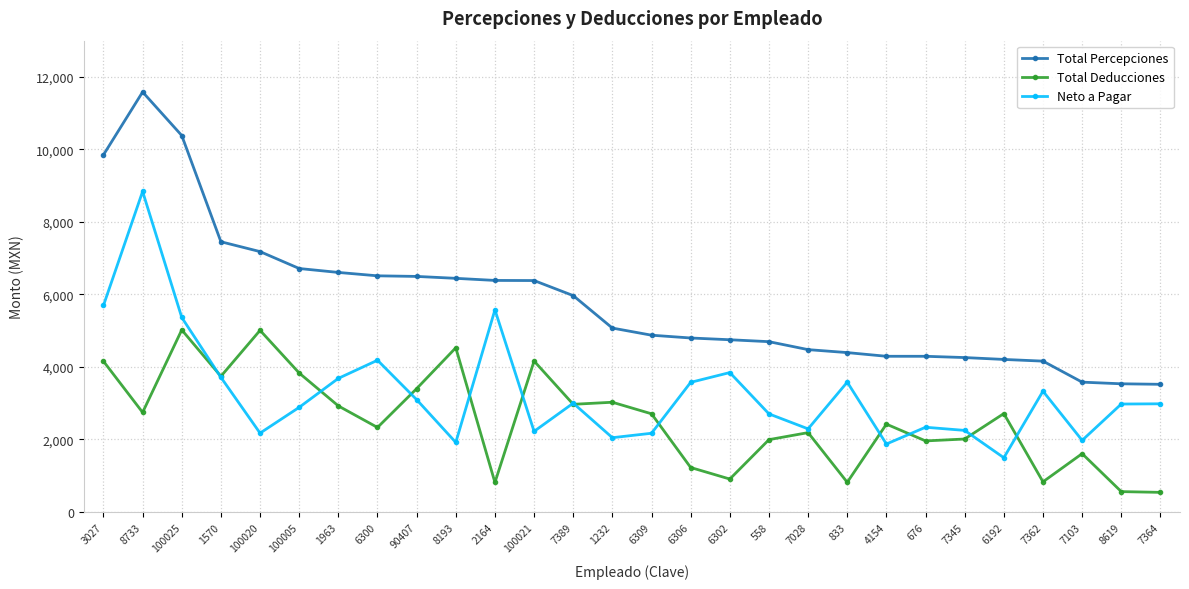

What is the label of the 14th point from the left?

1232